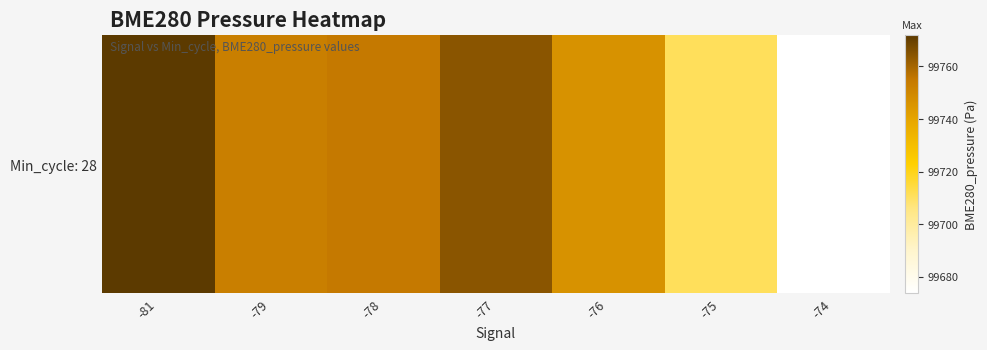

Reading right to left, extract all data points from this chart.

-74=99673.6	-75=99711.0	-76=99746.4	-77=99764.5	-78=99754.6	-79=99752.7	-81=99771.8